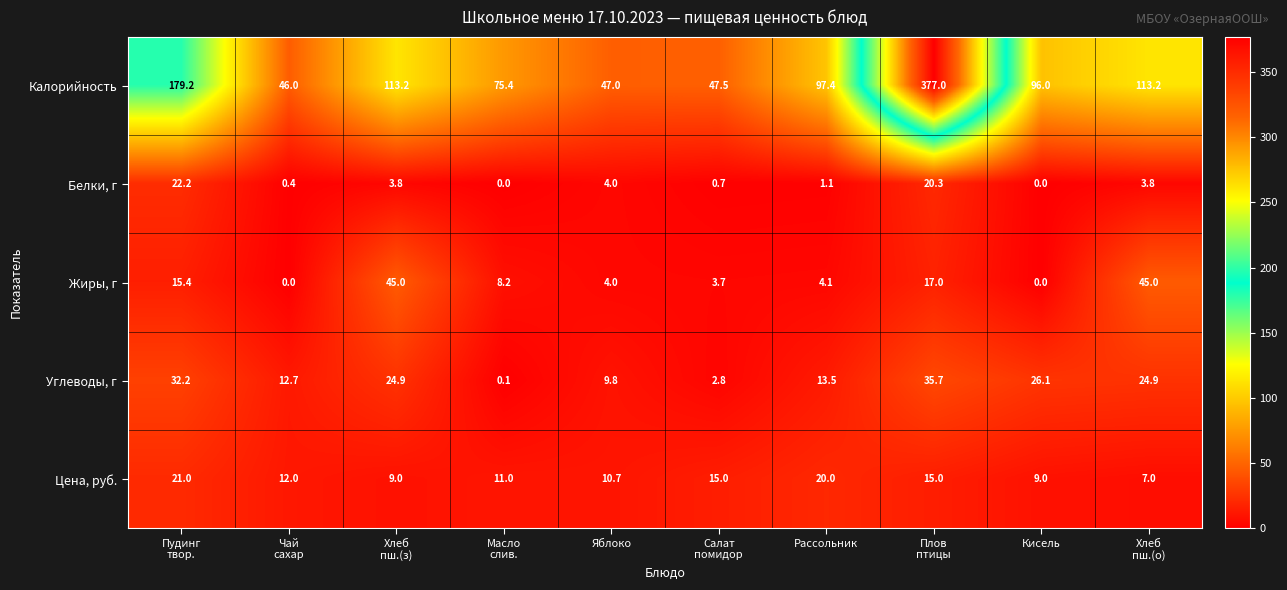

Which series has the largest total across all categories?

Калорийность